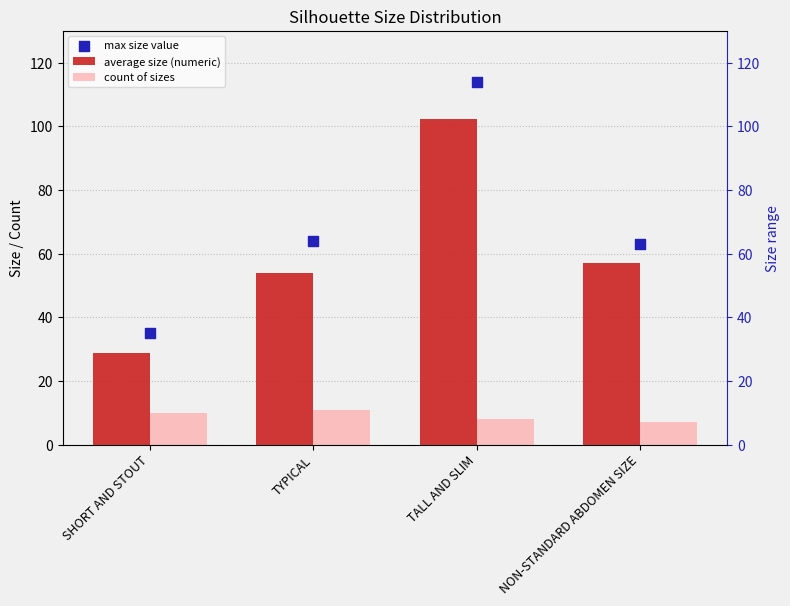

Which series has the largest total across all categories?

max size value